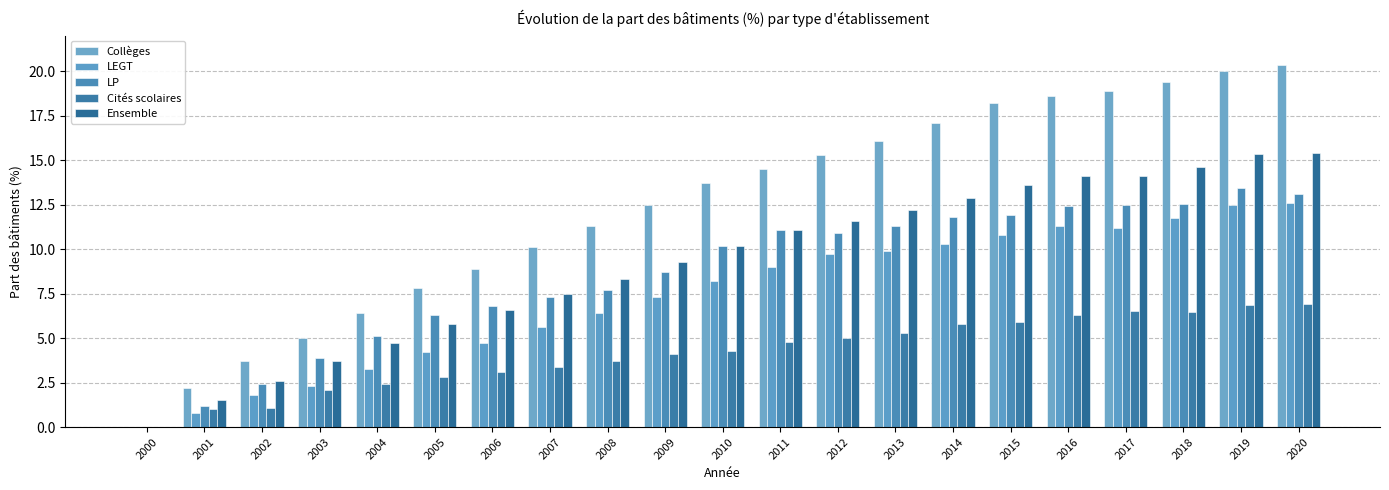

At which label does Ensemble first exceed 10?

2010